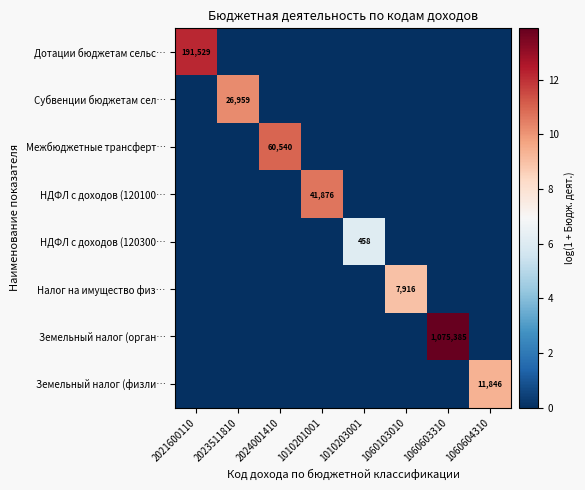

Is it true that Межбюджетные трансферт… equals 60540 at 2024001410?

True